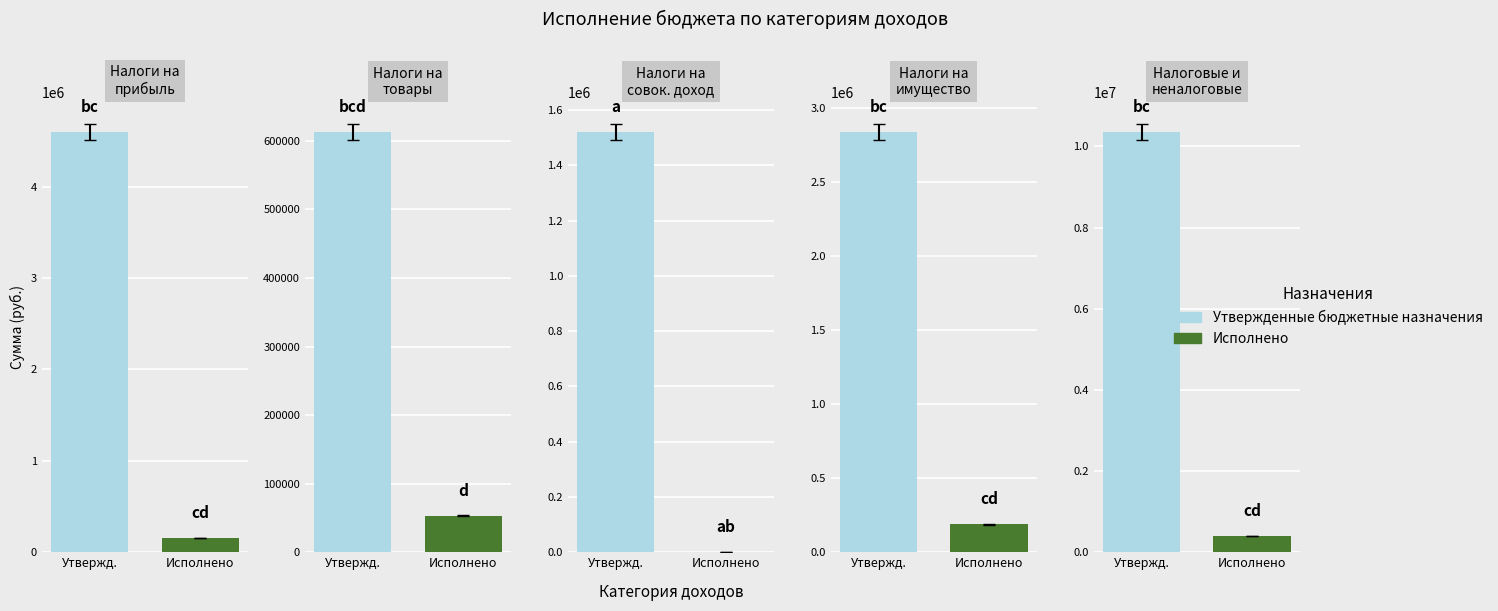

What position from the left is НАЛОГИ НА ПРИБЫЛЬ, ДОХОДЫ?

1